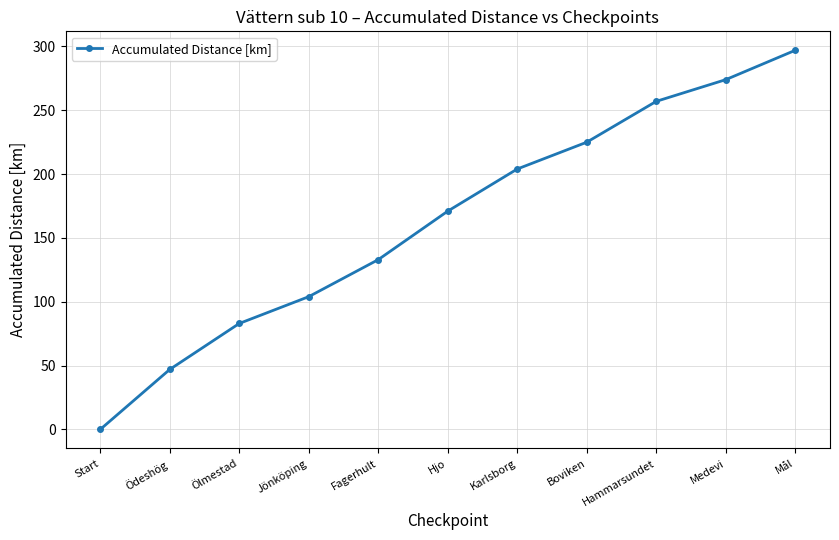

Reading left to right, transcribe all the data shown in this chart.

Start=0	Ödeshög=47	Ölmestad=83	Jönköping=104	Fagerhult=133	Hjo=171	Karlsborg=204	Boviken=225	Hammarsundet=257	Medevi=274	Mål=297